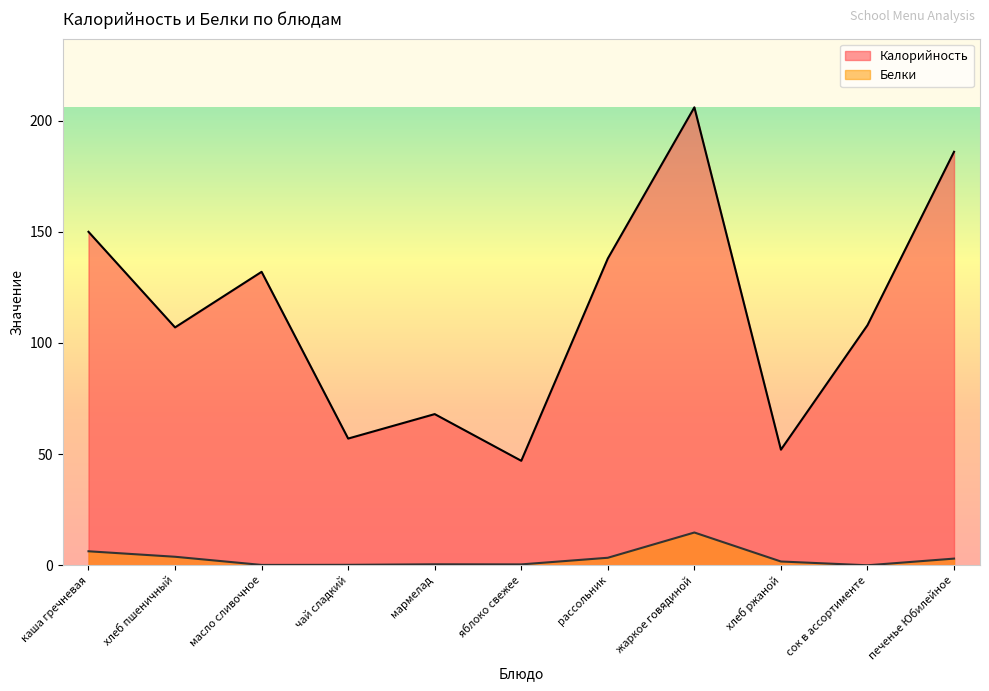

Reading left to right, extract all data points from this chart.

Калорийность: 150.0	107.0	132.0	57.0	68.0	47.0	138.0	206.0	52.0	108.0	186.0
Белки: 6.3	3.8	0.2	0.2	0.4	0.4	3.4	14.7	1.7	0.0	3.0